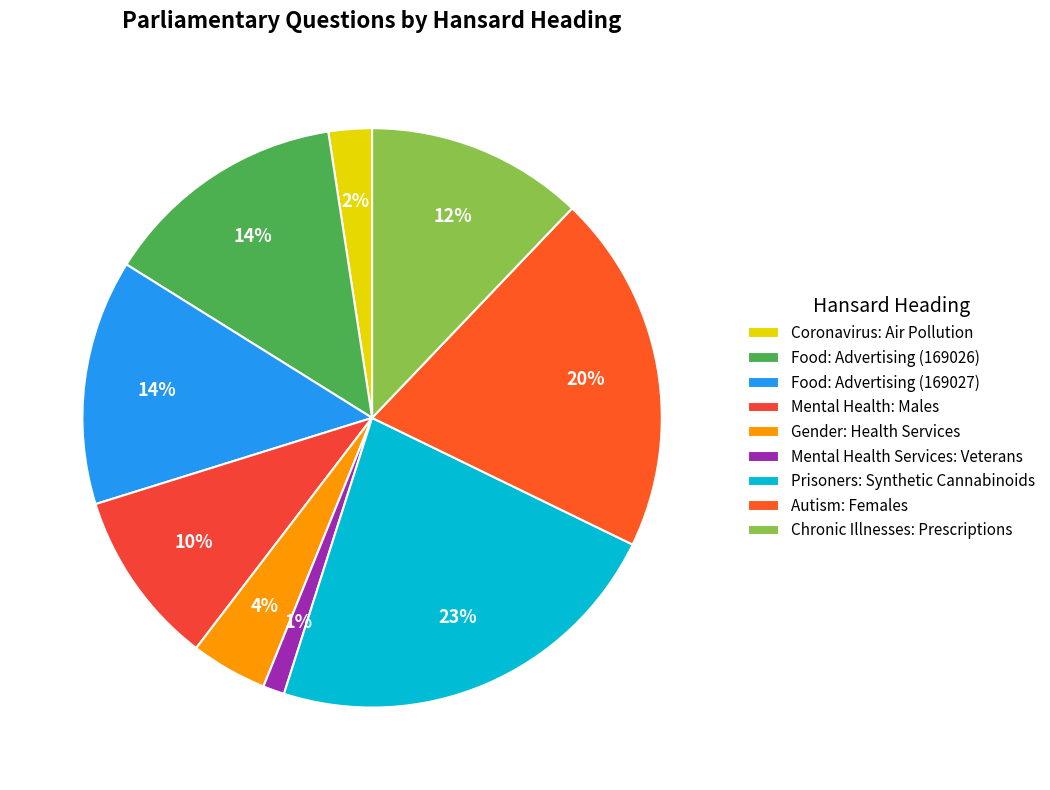

What is the total percentage of Gender: Health Services and Food: Advertising (169026)?

18.0%